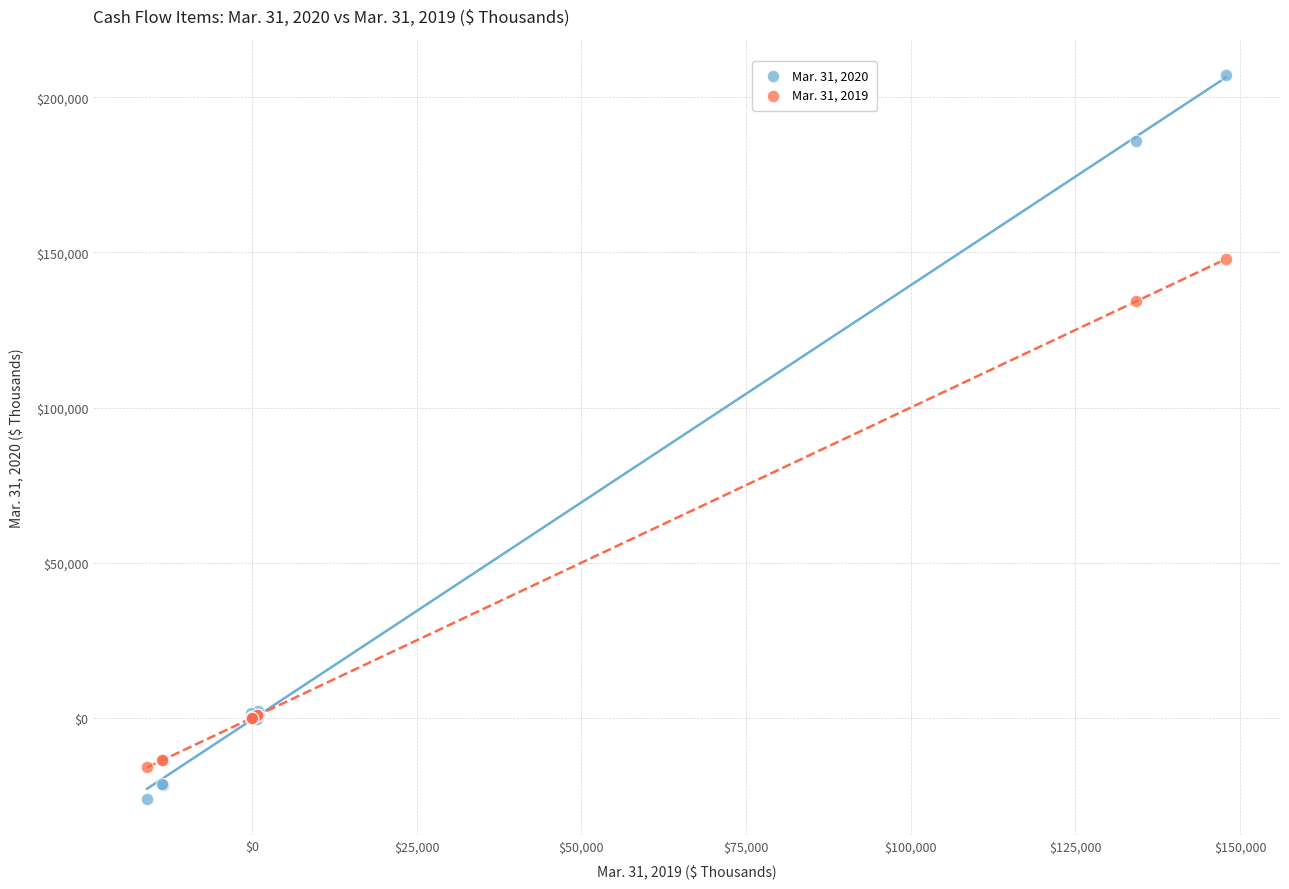

Which series reaches the maximum Y coordinate?

Mar. 31, 2020